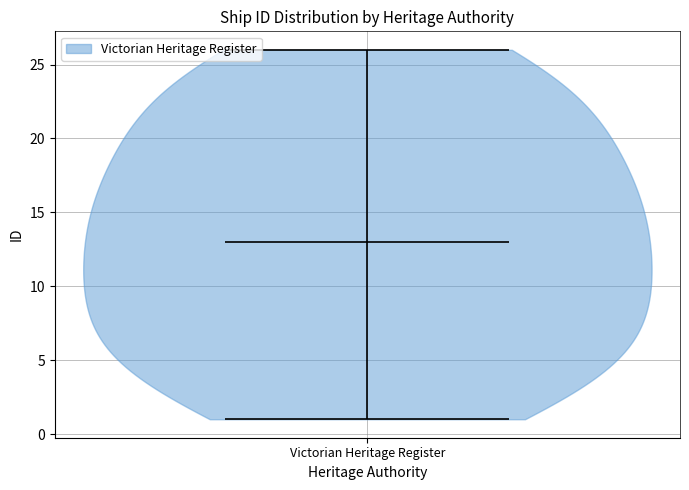

Read this violin plot against the y-axis: where its median line is, and the lowest and highest points the violin reaches. The values are not printed on the chart, so give them approximately, as read against the axis.

median line 13, lowest point 1, highest point 26